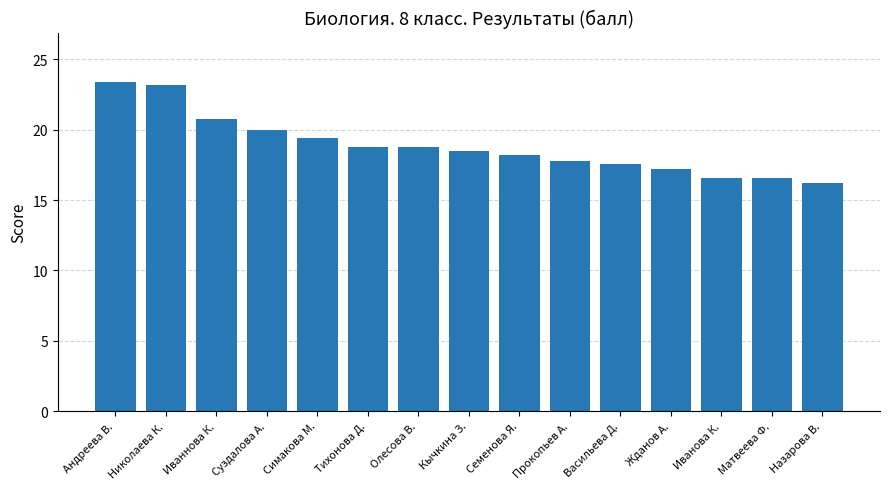

What is the average value?

18.9